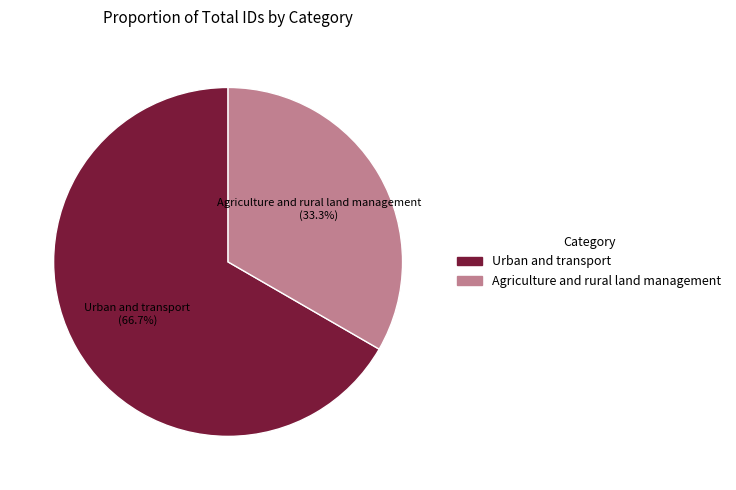

To the nearest percent, what portion does Urban and transport represent?

67%